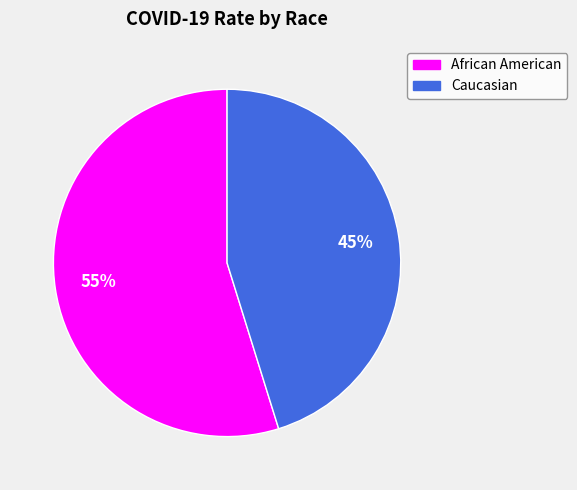

Between African American and Caucasian, which is larger?

African American